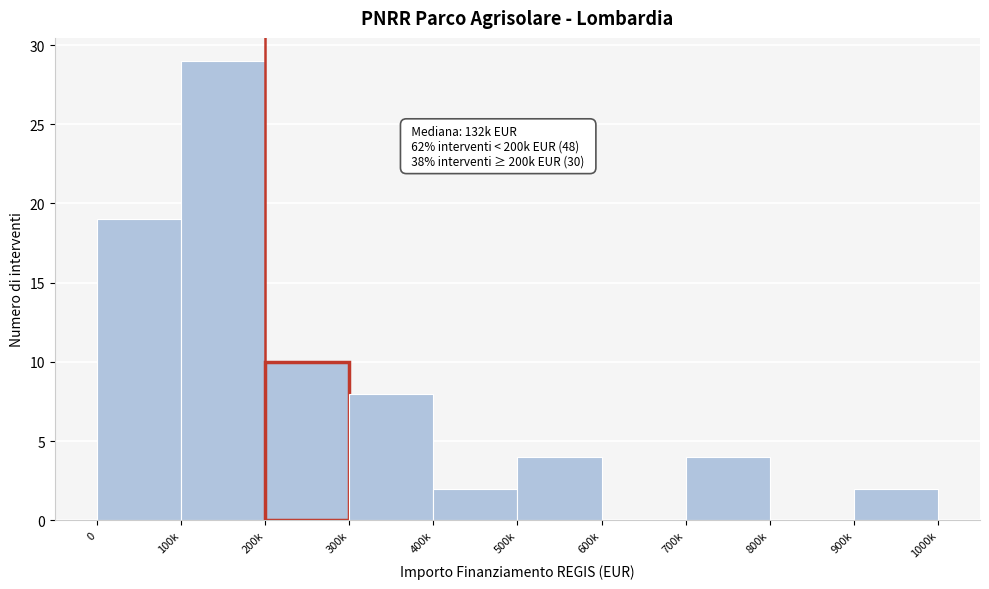

Reading left to right, list all the values displayed in this chart.

0=19	100k=29	200k=10	300k=8	400k=2	500k=4	600k=0	700k=4	800k=0	900k=2